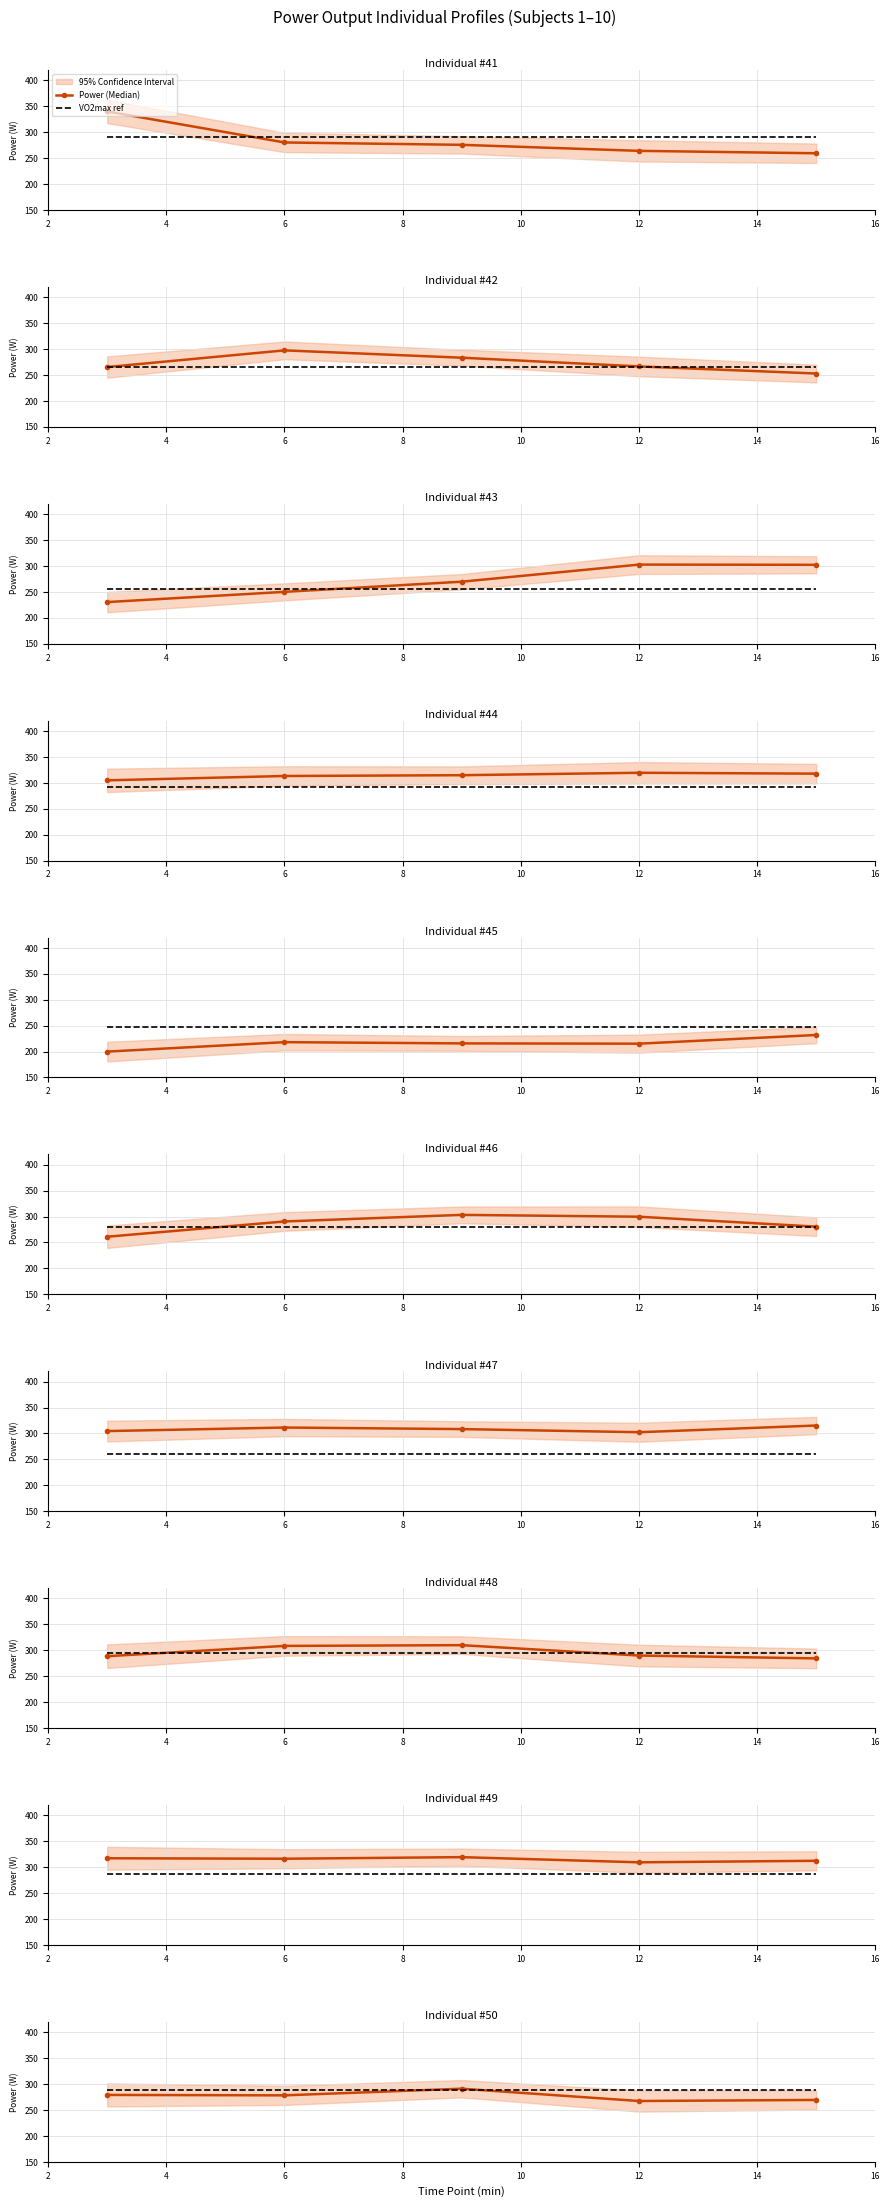

Read the Power (Median) value at 6.

278.2